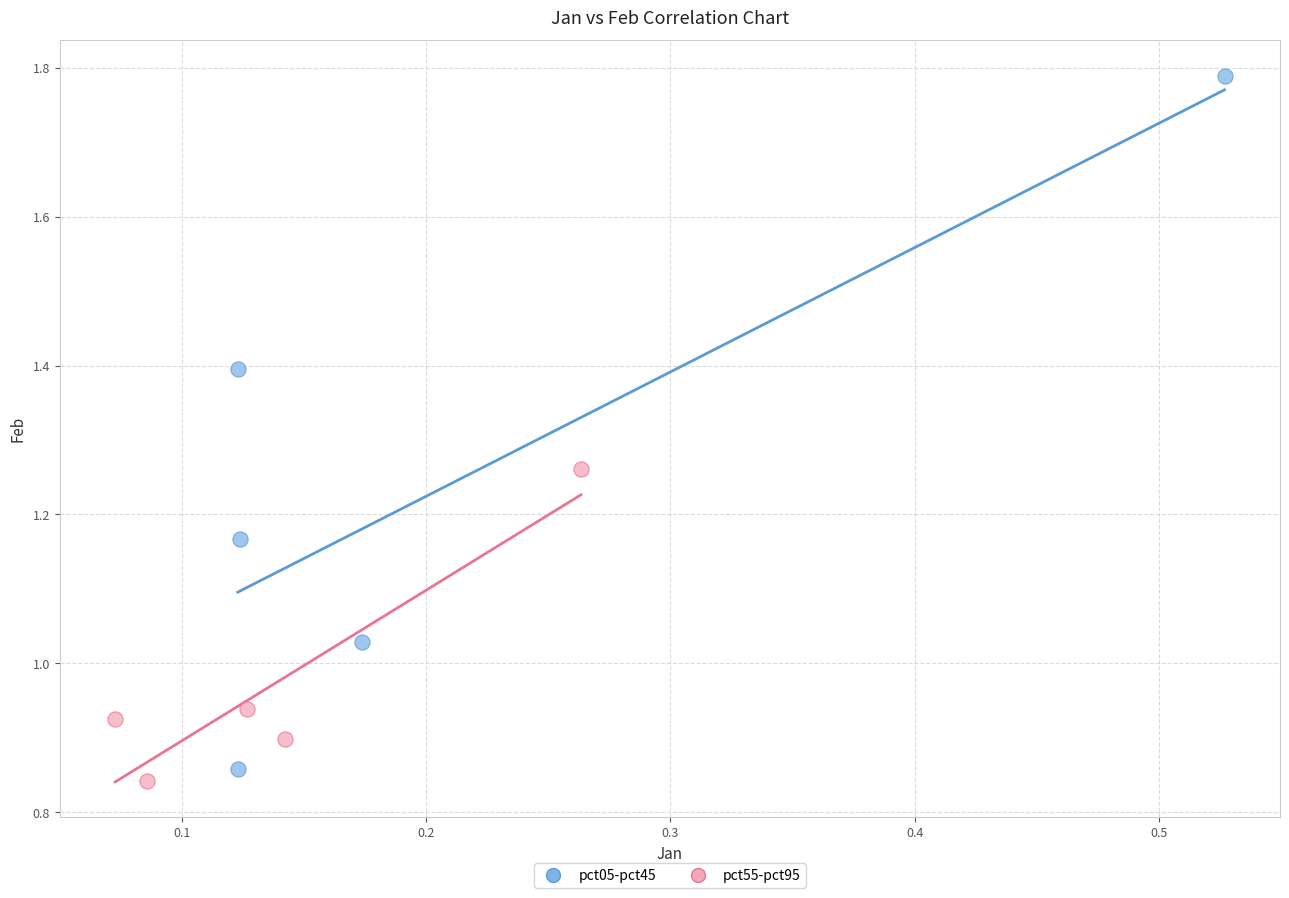

Which series contains the lowest Y value?

pct55-pct95